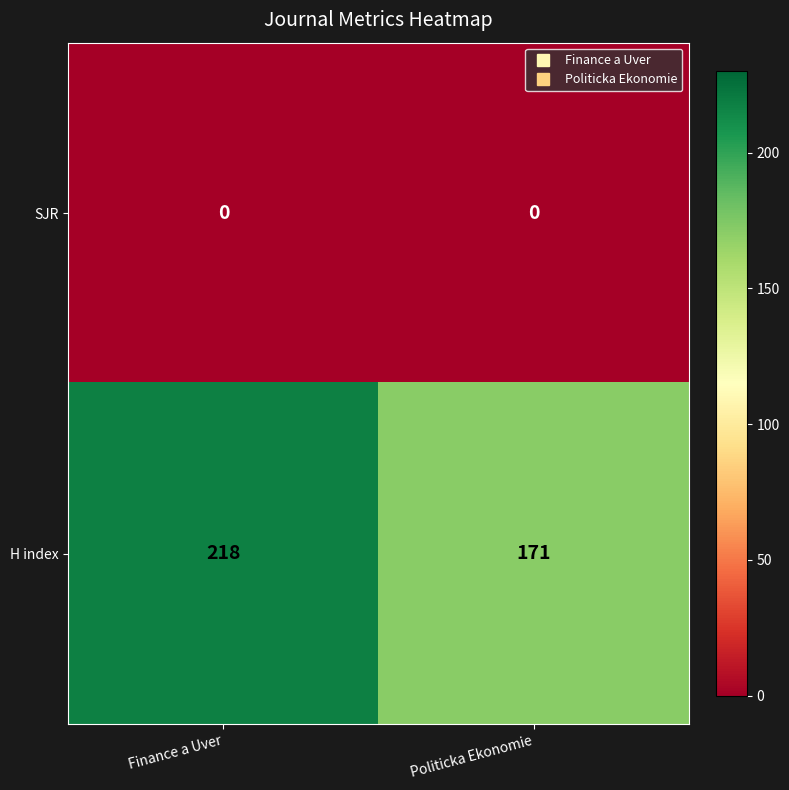

List the series in order of their peak value, highest first.

H index, SJR